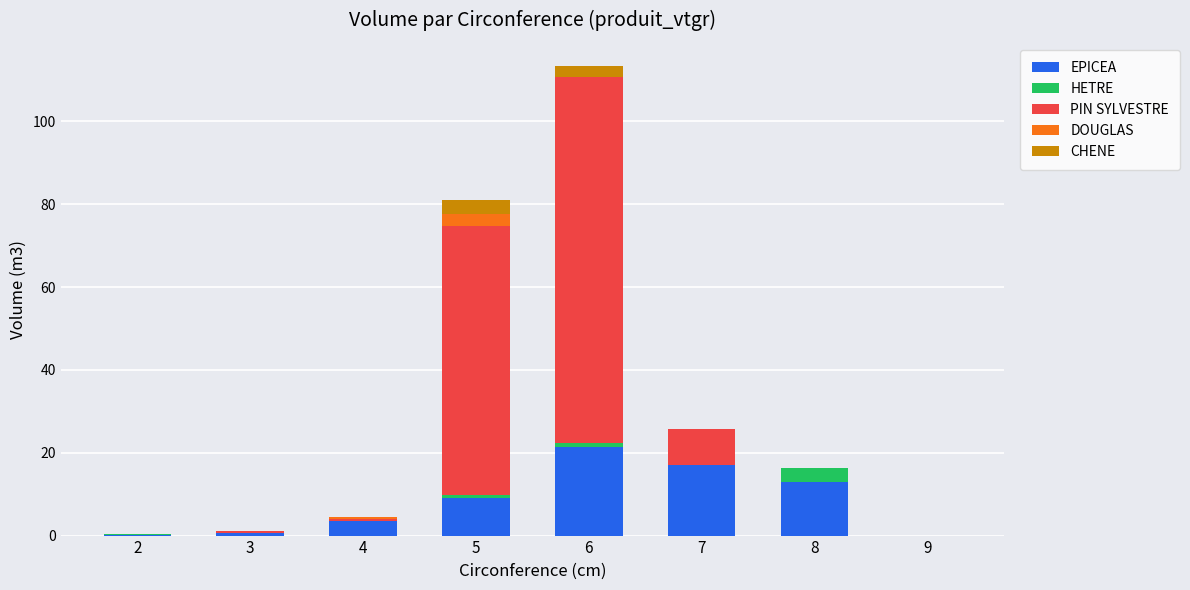

Count the number of categories in the chart.

8